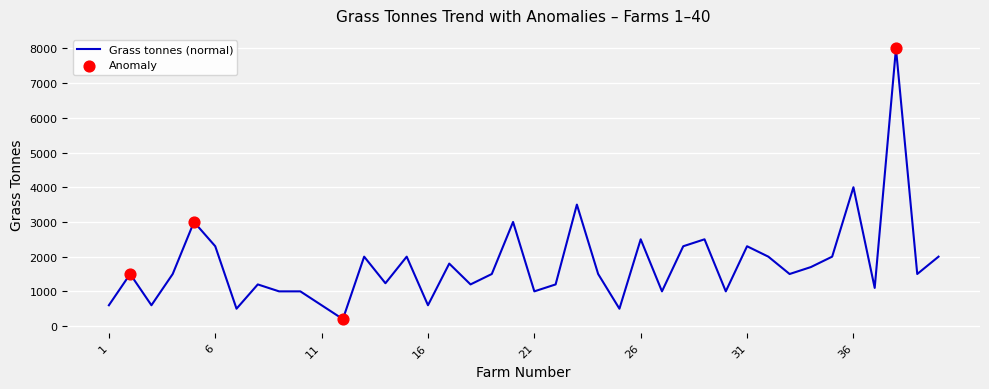

What is the difference between the maximum and minimum values?

7800